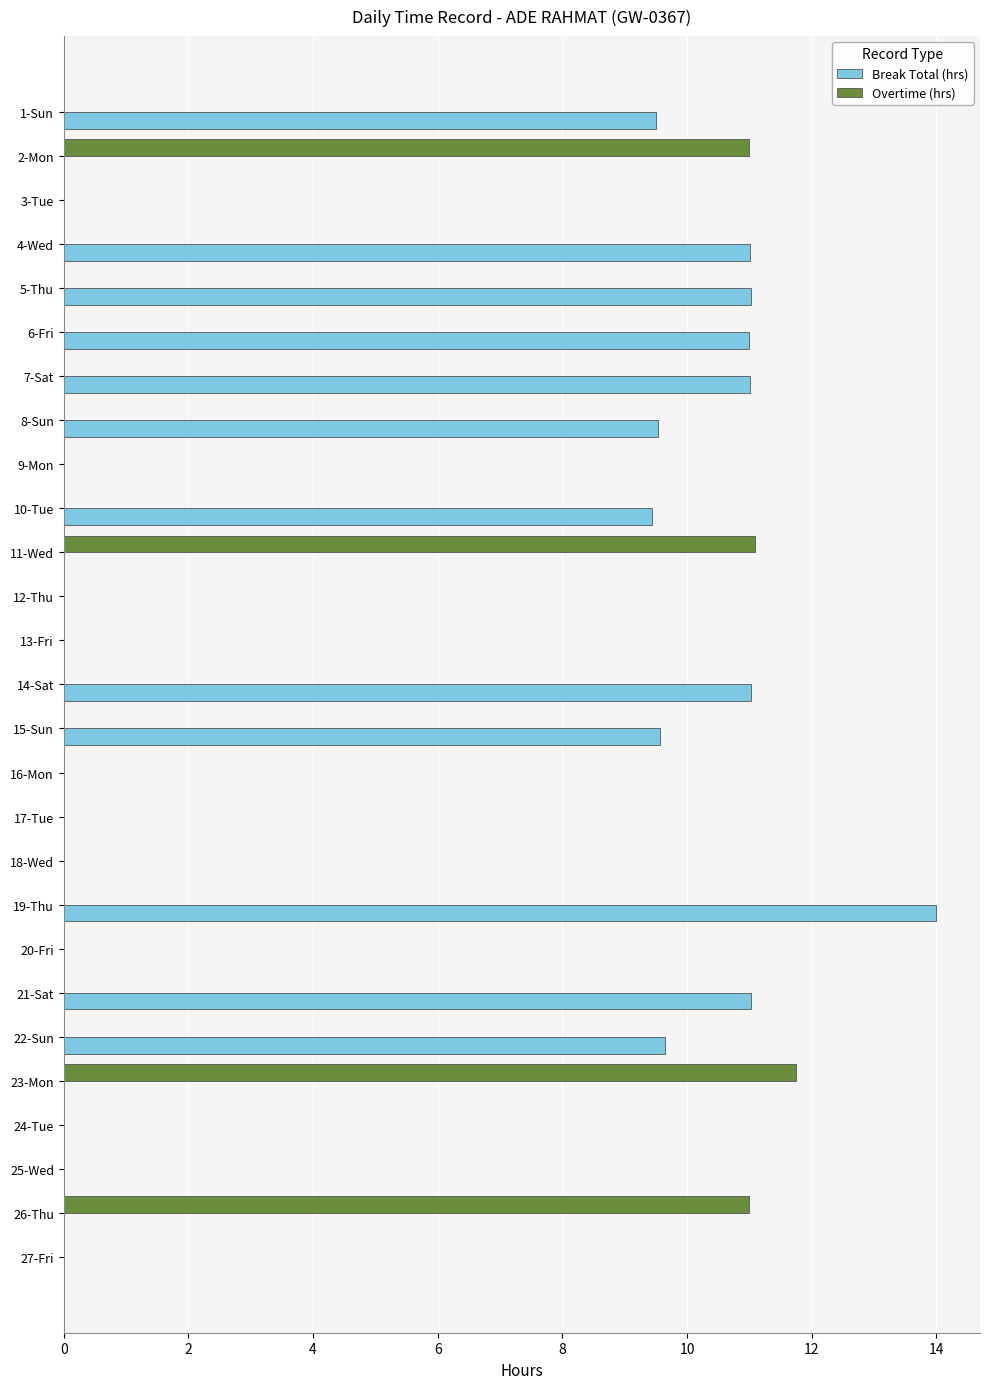

What is the average value of the Overtime (hrs) series?

1.7